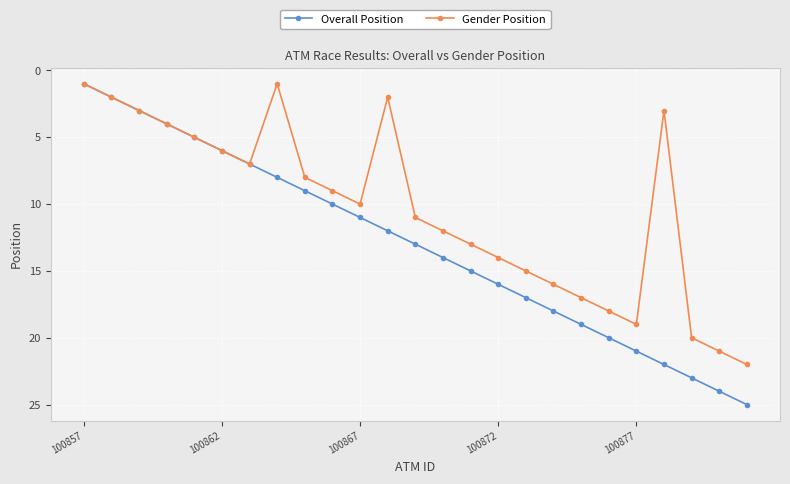

What is the highest value of the Overall Position series?

25